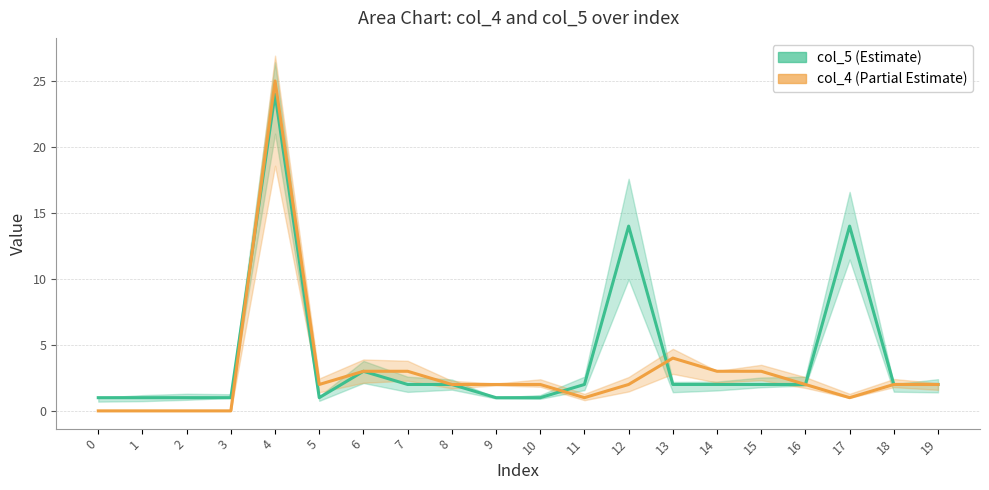

In col_5, how many points are higher than both neighbors (excluding endpoints)?

4